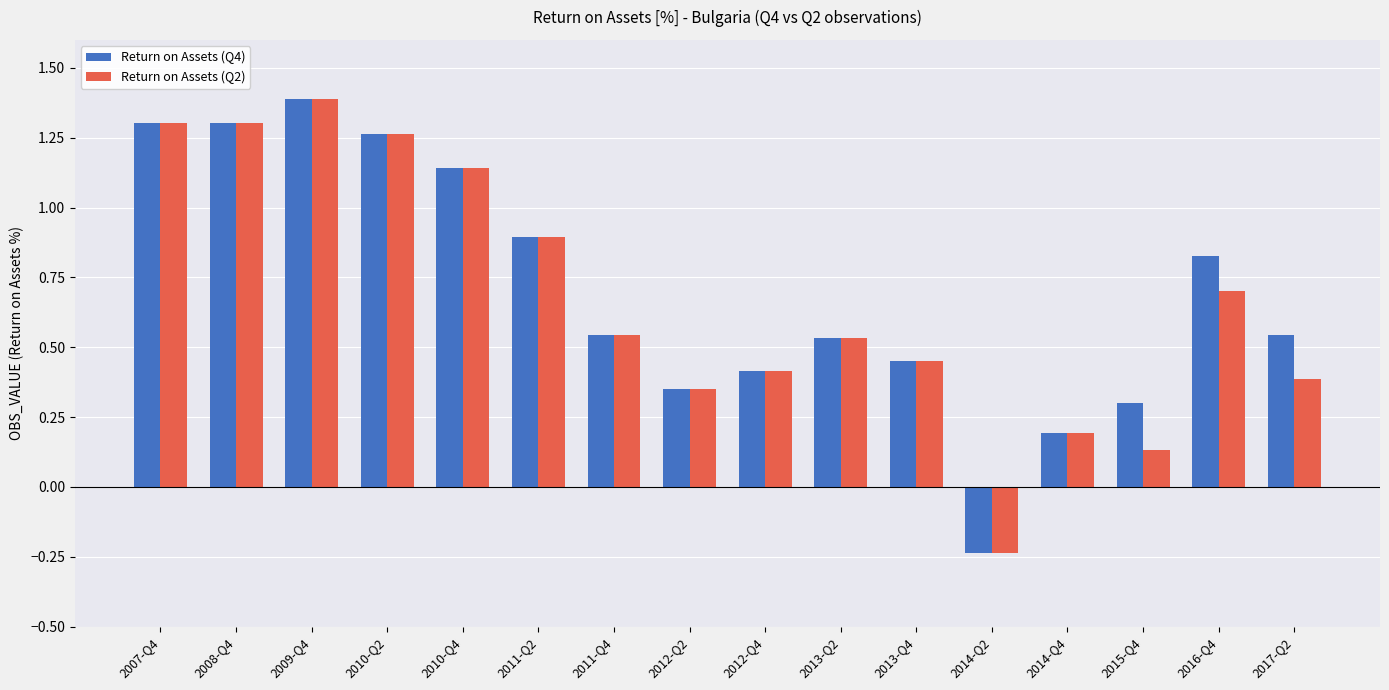

List the series in order of their overall mean, highest first.

Return on Assets (Q4), Return on Assets (Q2)